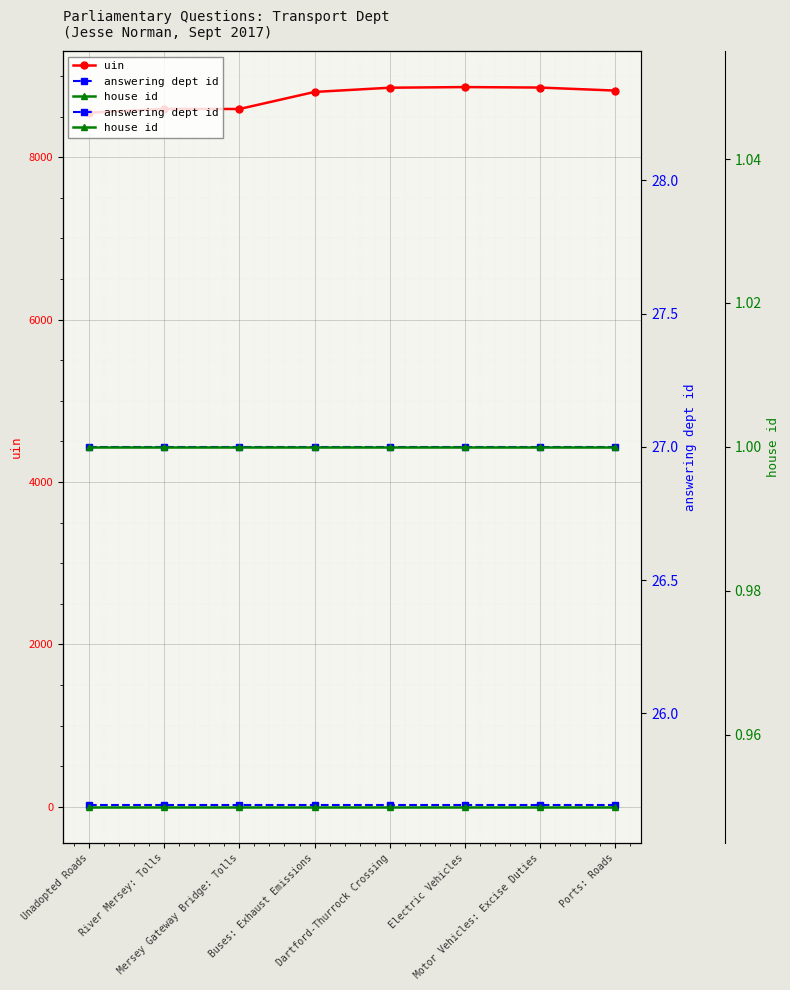

What is the label of the 4th point from the left?

Buses: Exhaust Emissions